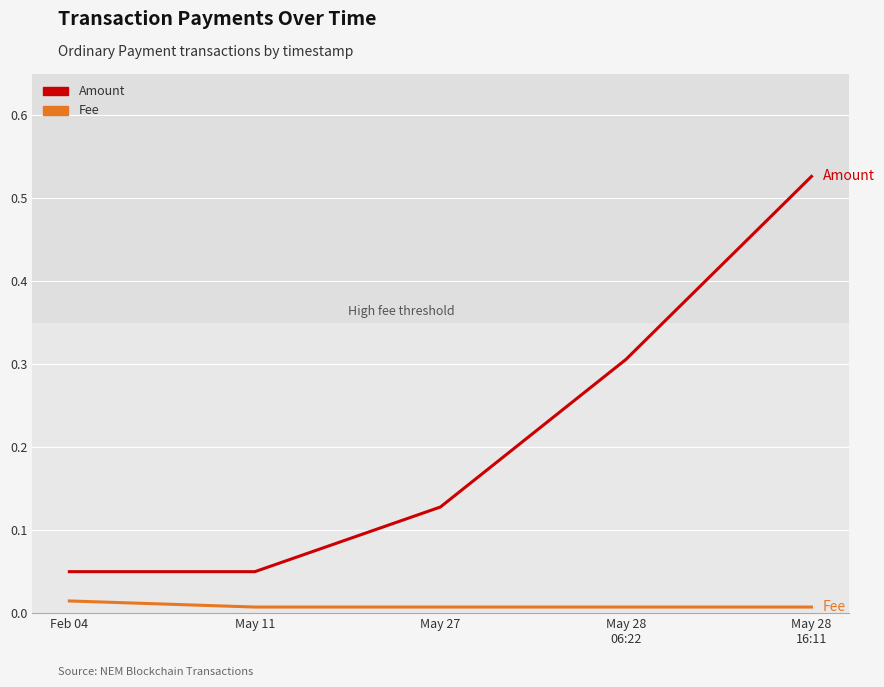

Rank the series at May 28
16:11 from highest to lowest value.

Amount, Fee